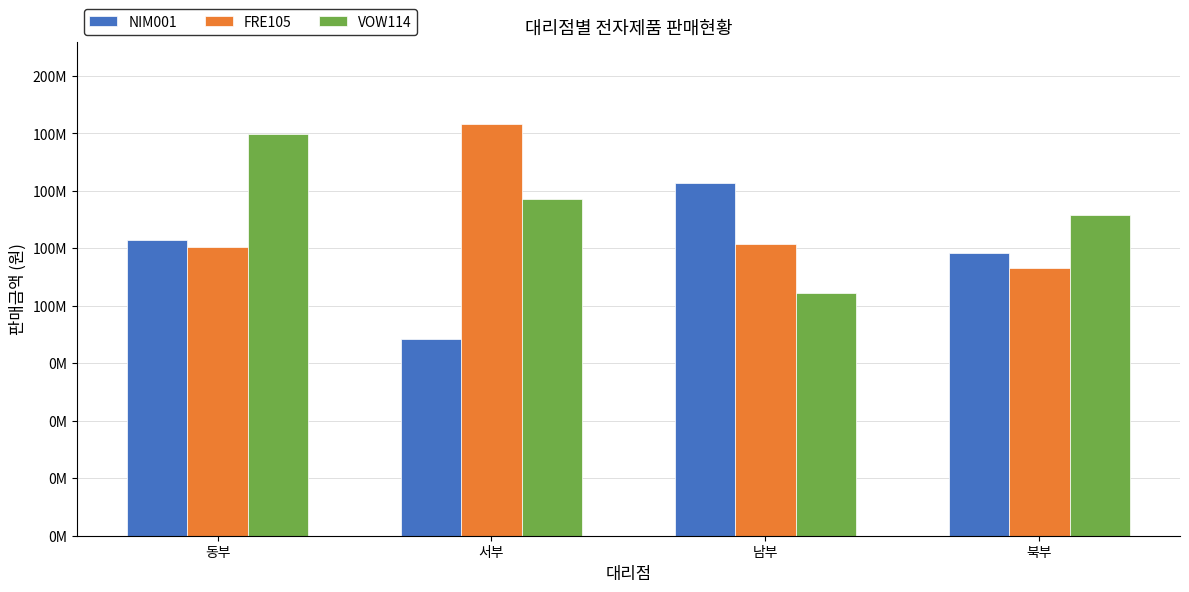

The value of VOW114 at 서부 is 146400000. True or false?

True